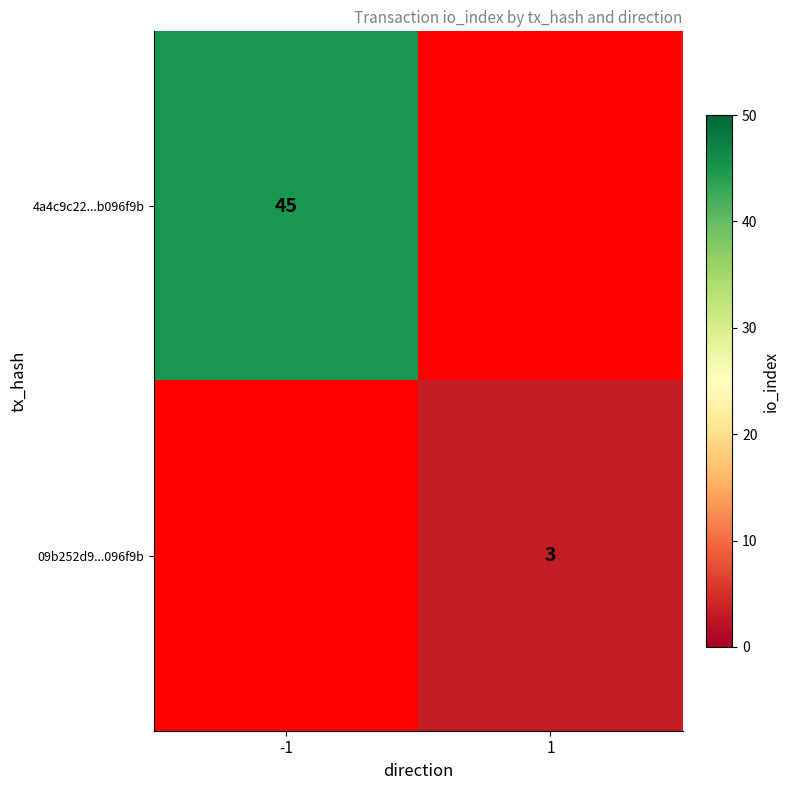

The 4a4c9c22...b096f9b series shows 79 at -1. True or false?

False